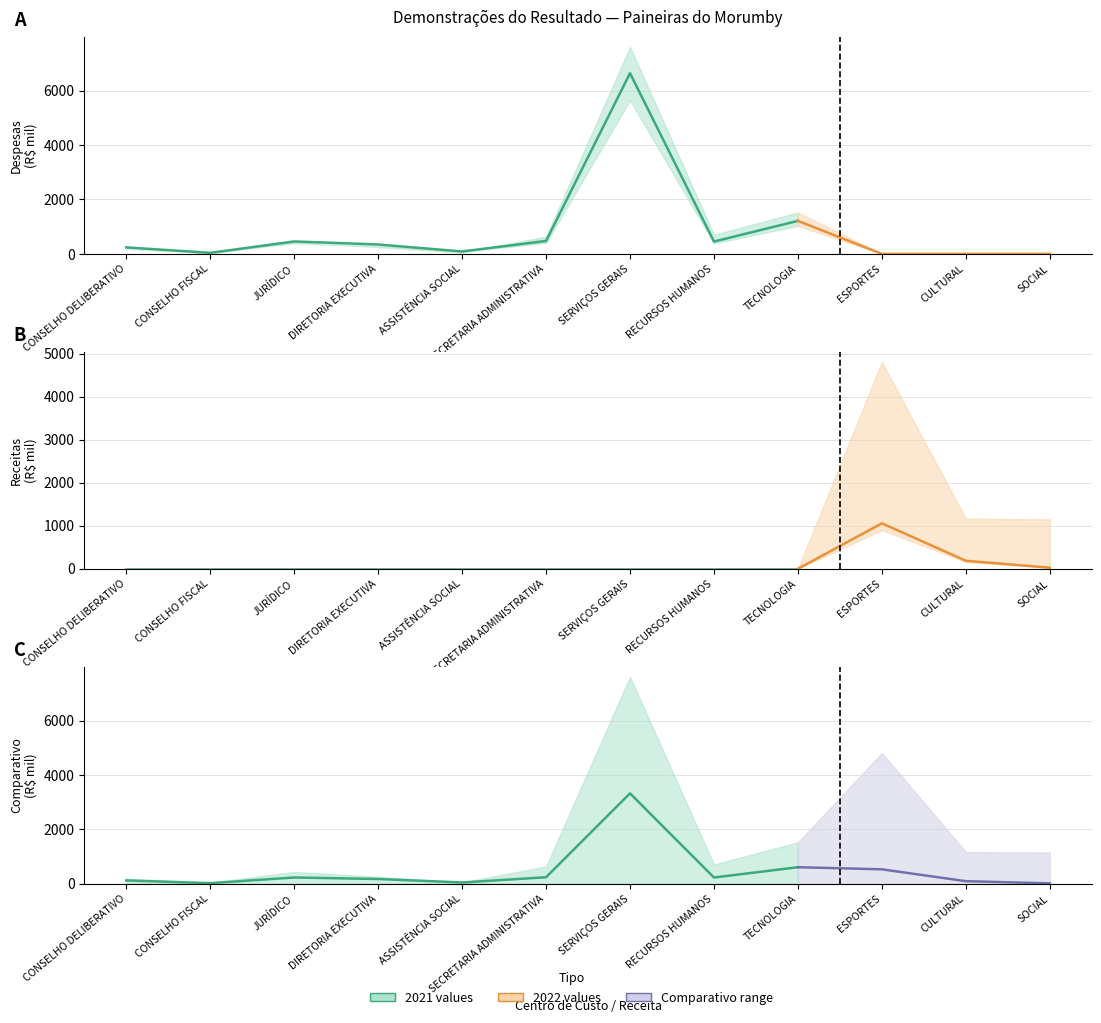

Between ESPORTES and CULTURAL, which is larger?

ESPORTES